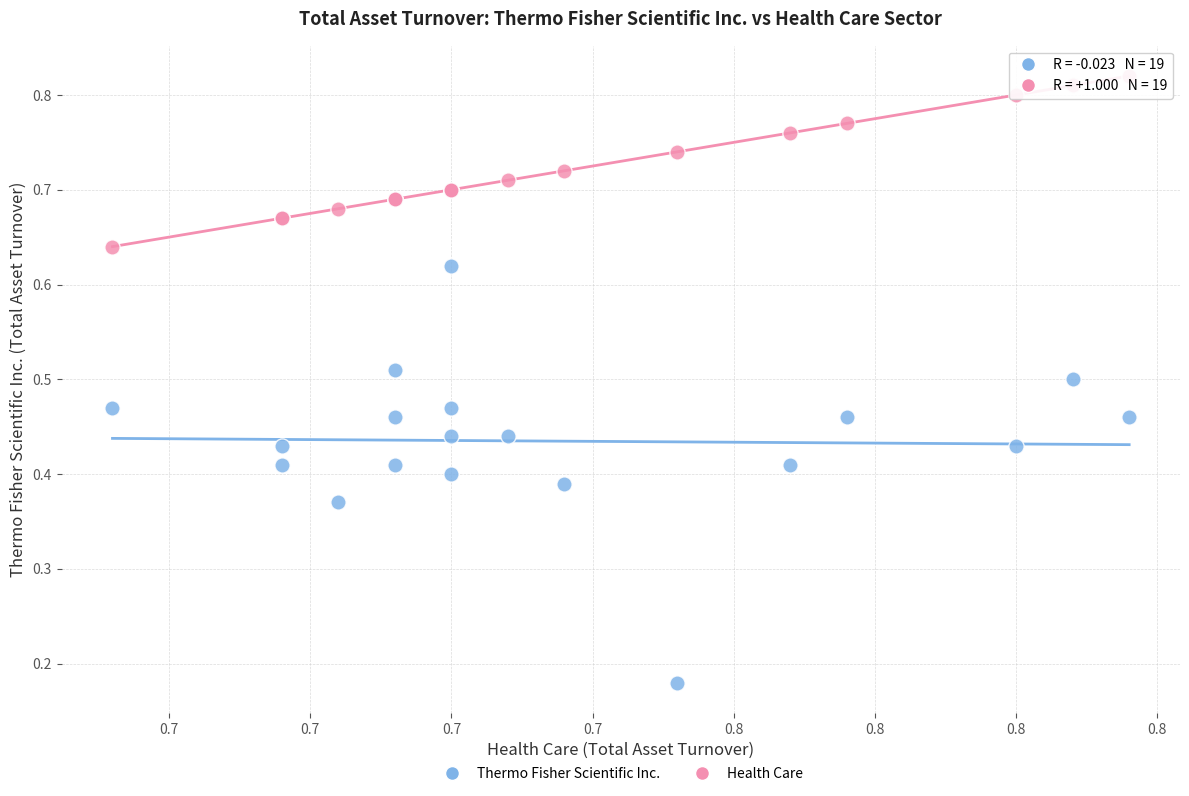

Which series reaches the maximum Y coordinate?

Health Care